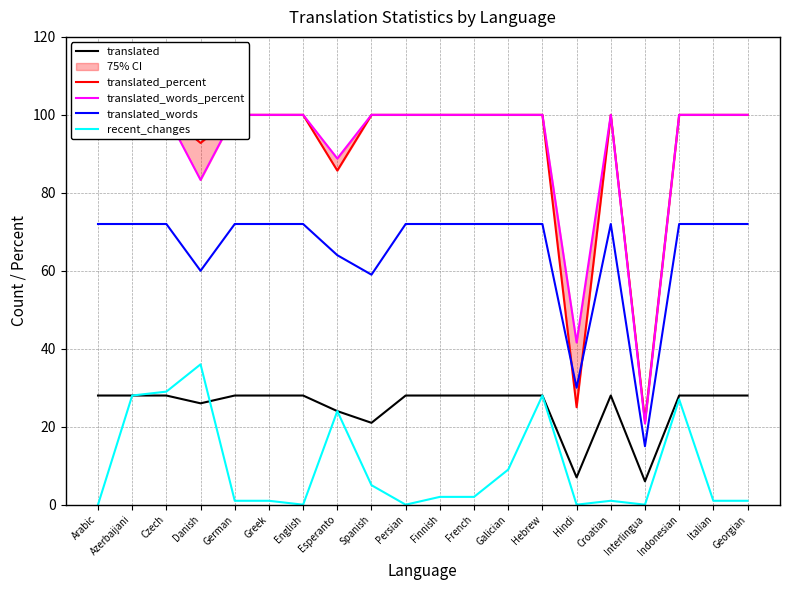

How many lines are shown in the chart?

5